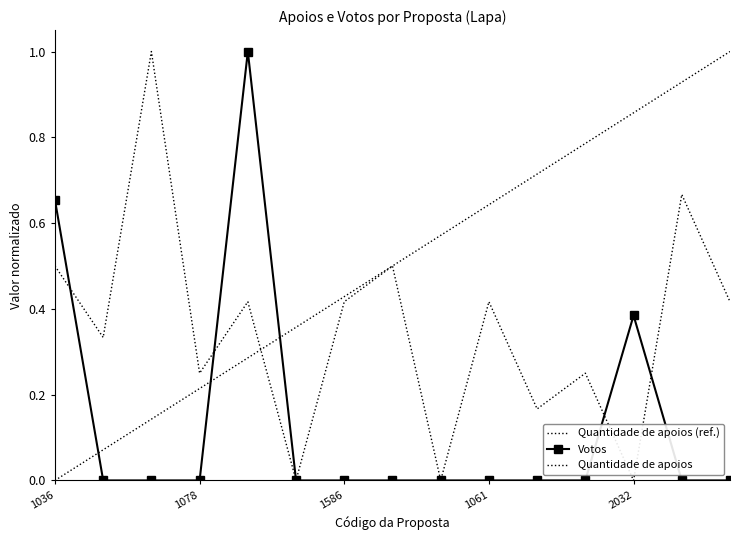

Rank the series at 1070 from highest to lowest value.

Quantidade de apoios, Votos